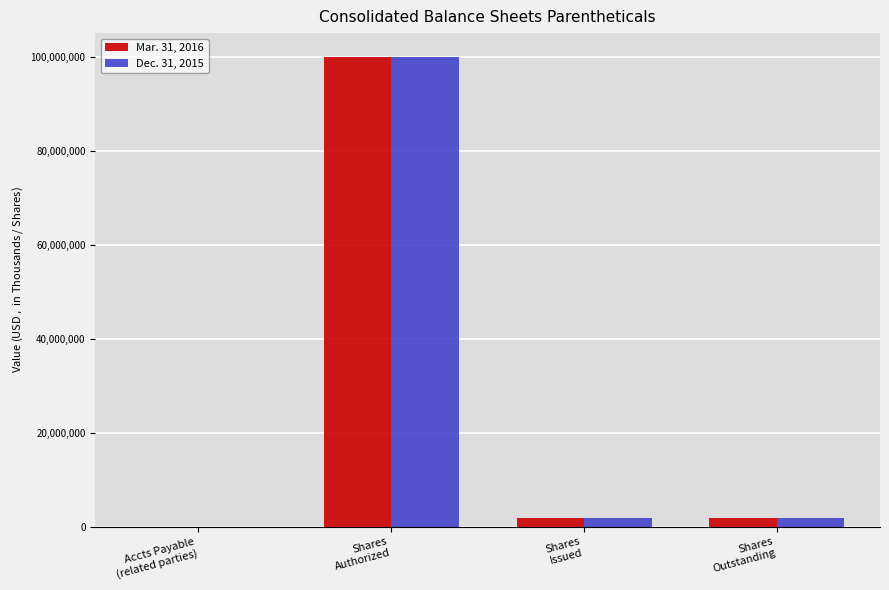

At which label does Dec. 31, 2015 first exceed 1946935?

Shares
Authorized